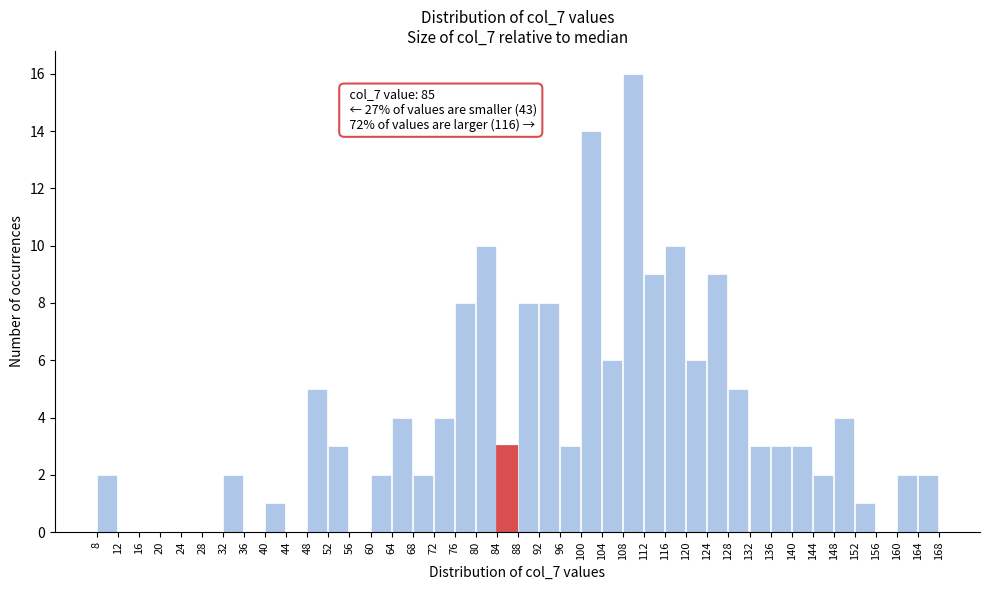

Over which range of the x-axis is the bar tallest?

108 to 112